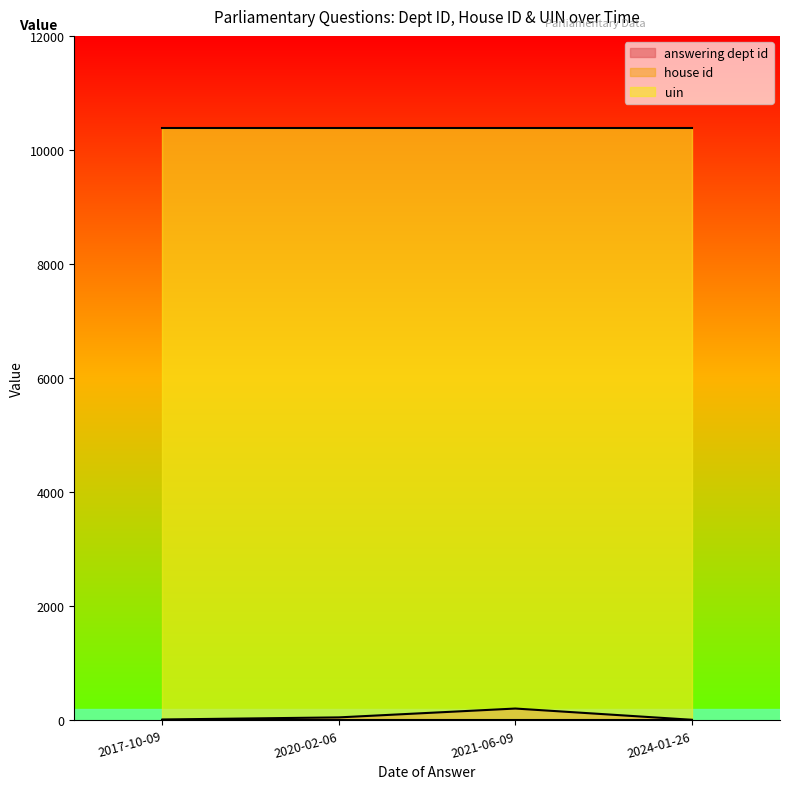

The value of house id at 2017-10-09 is 1. True or false?

True